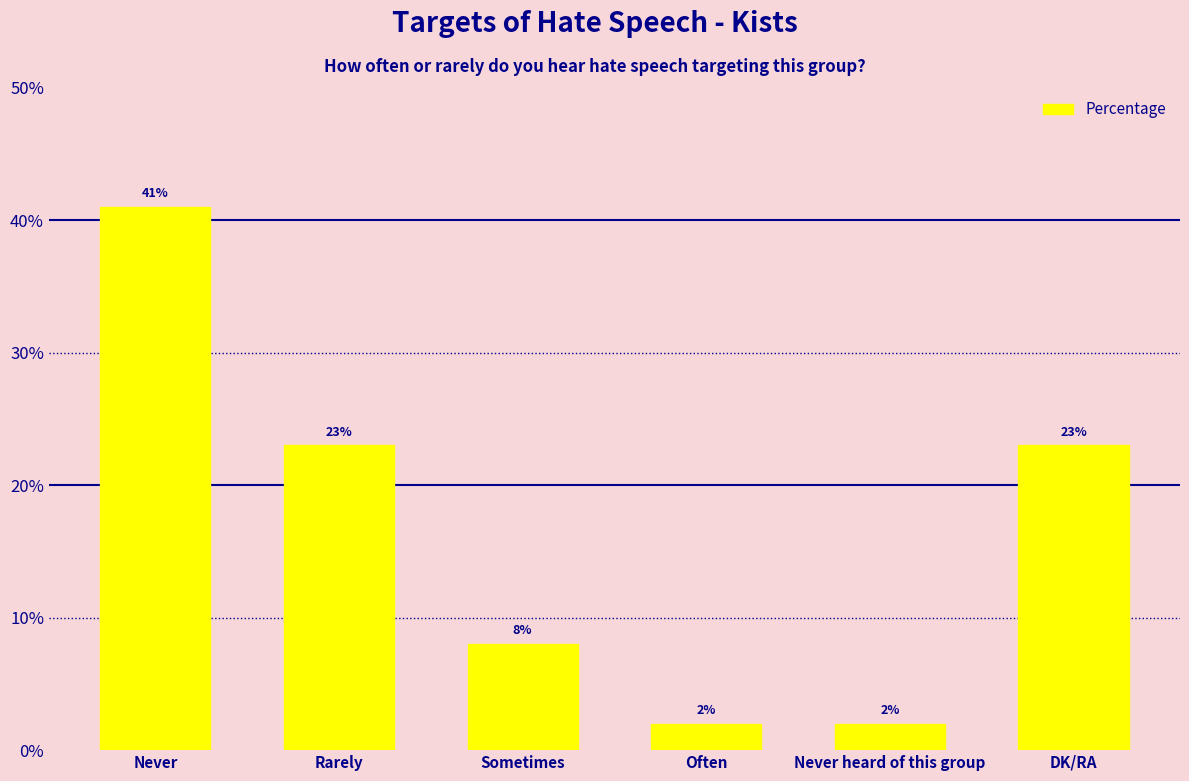

Where does the data first go above 23?

Never